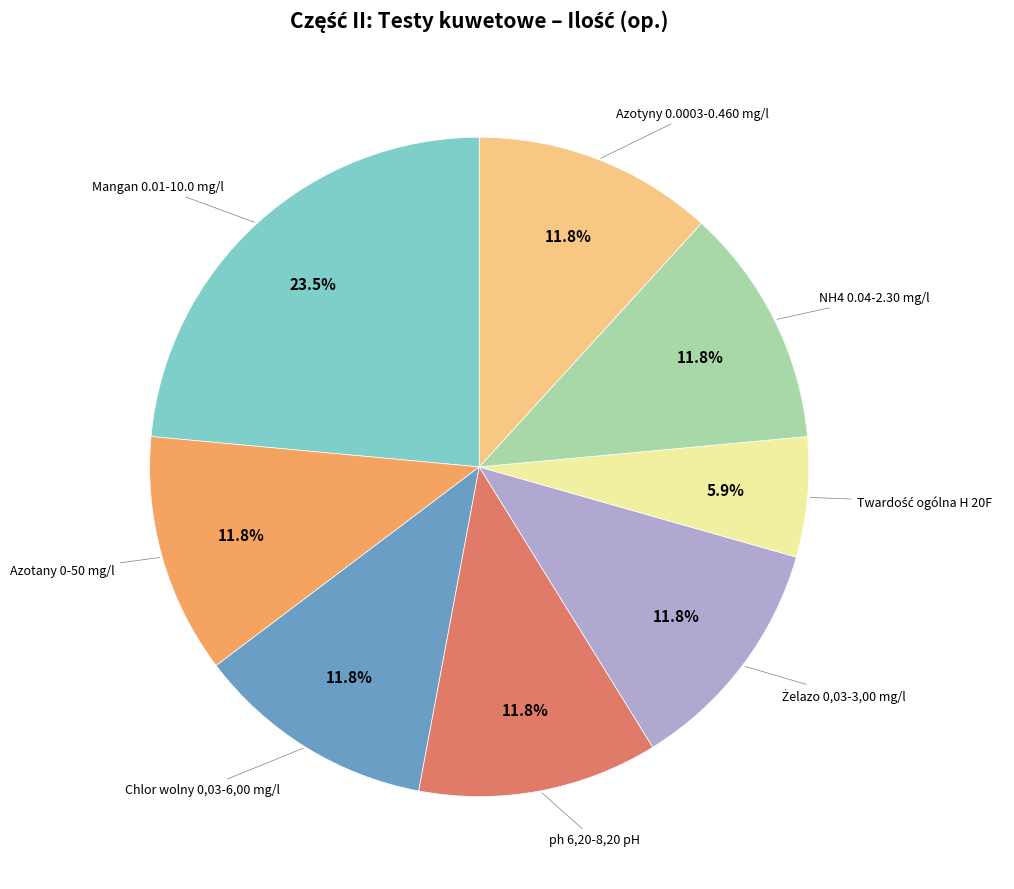

Does any single category account for the majority?

No